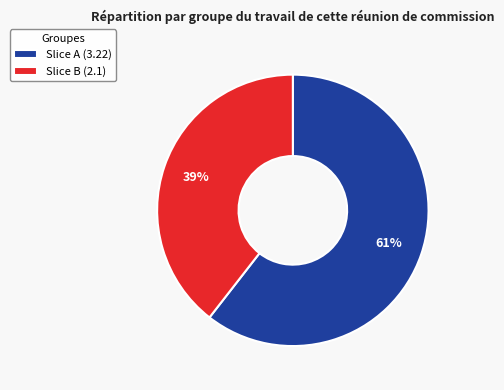

Combined, do Slice B (2.1) and Slice A (3.22) account for over 50%?

Yes